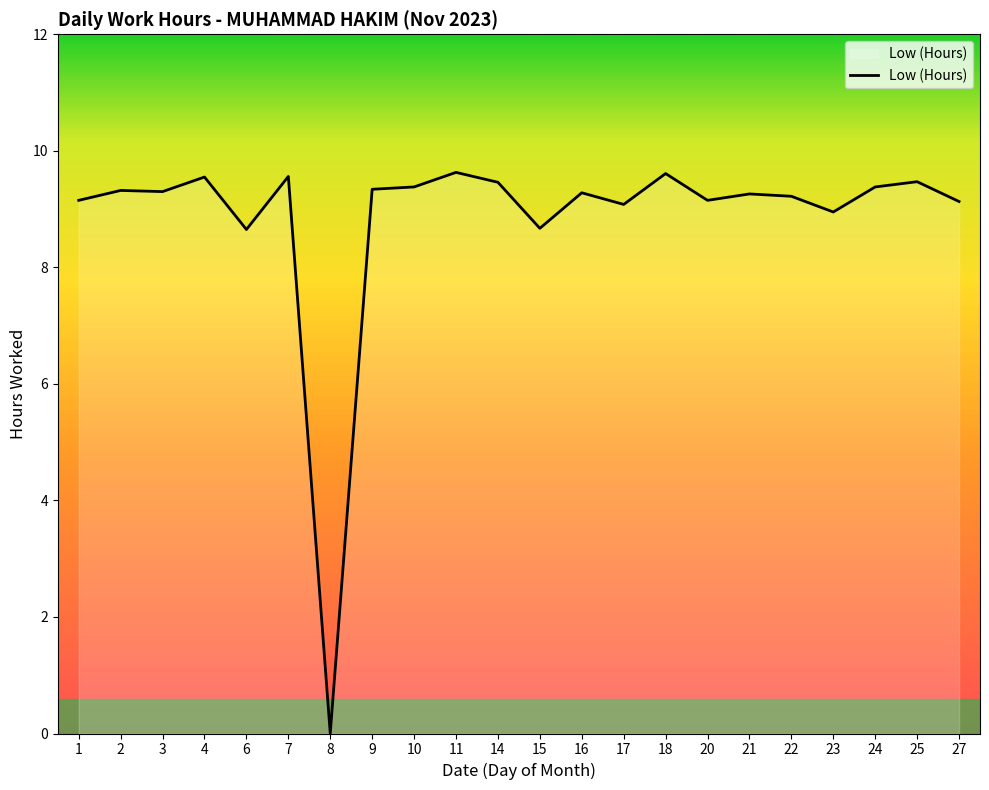

Between 16 and 23, which is larger?

16